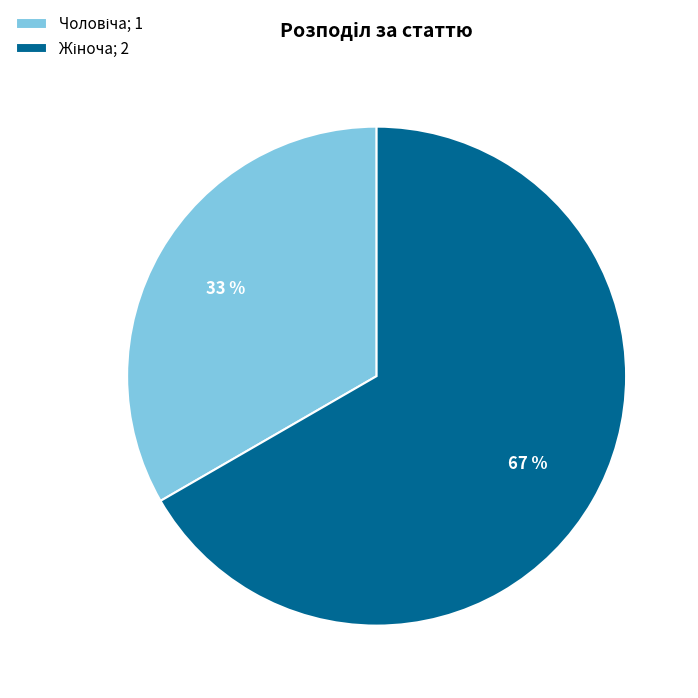

To the nearest percent, what is the average slice percentage?

50%